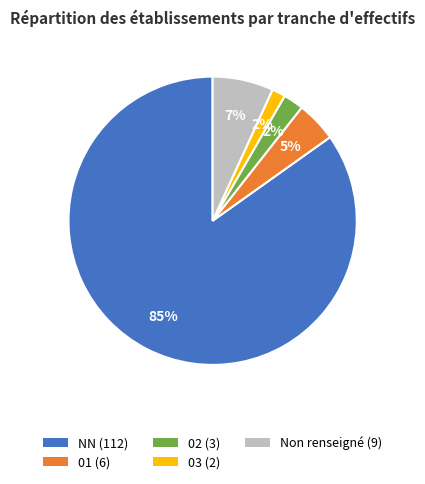

To the nearest percent, what is the average slice percentage?

20%